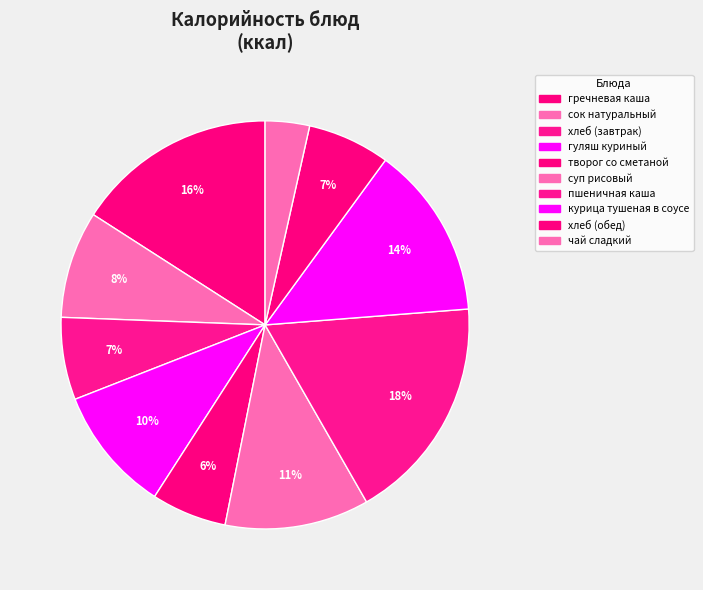

What is the largest slice in the pie chart?

пшеничная каша